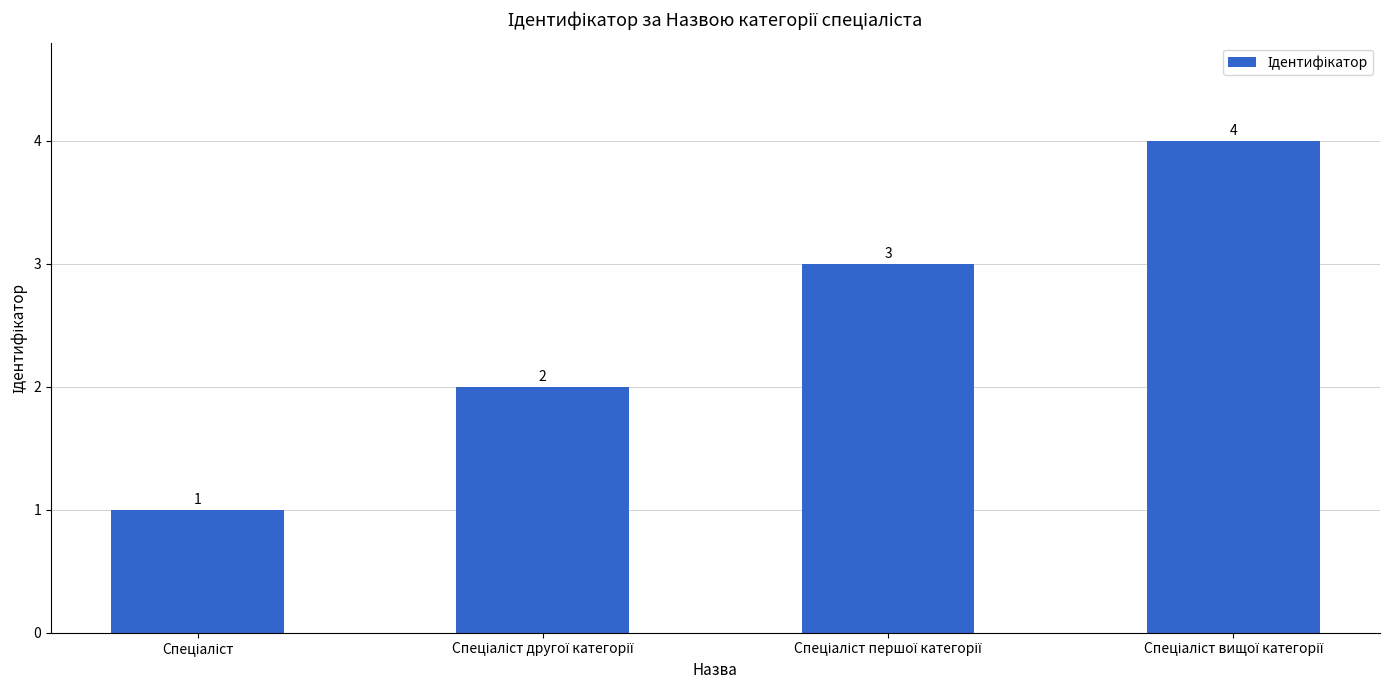

What is the difference between the maximum and minimum values?

3